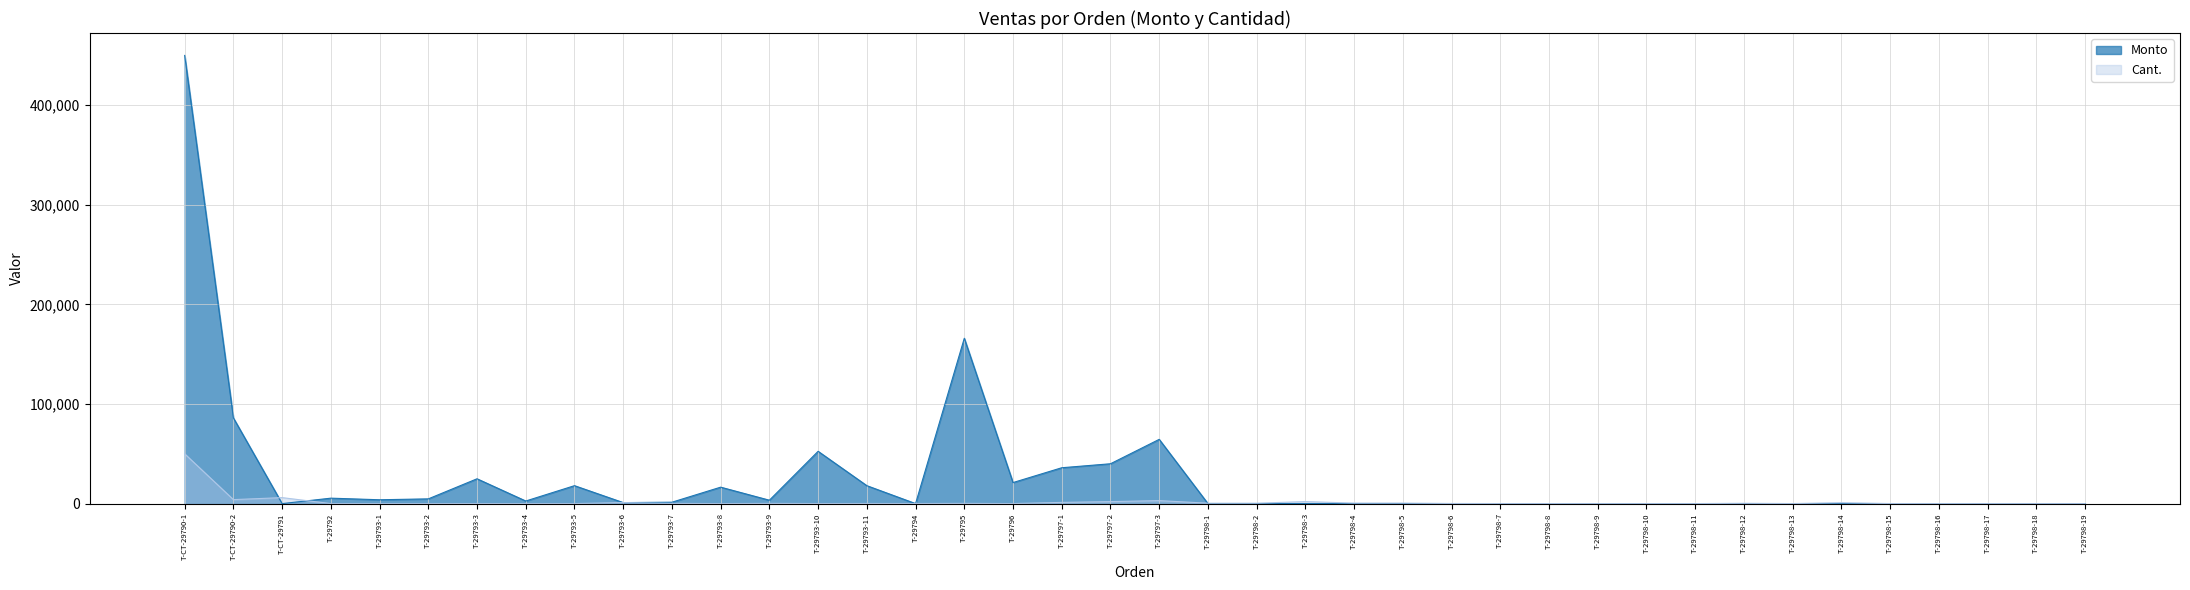

Where do Cant. and Monto first cross each other?

T-CT-29790-2 and T-CT-29791